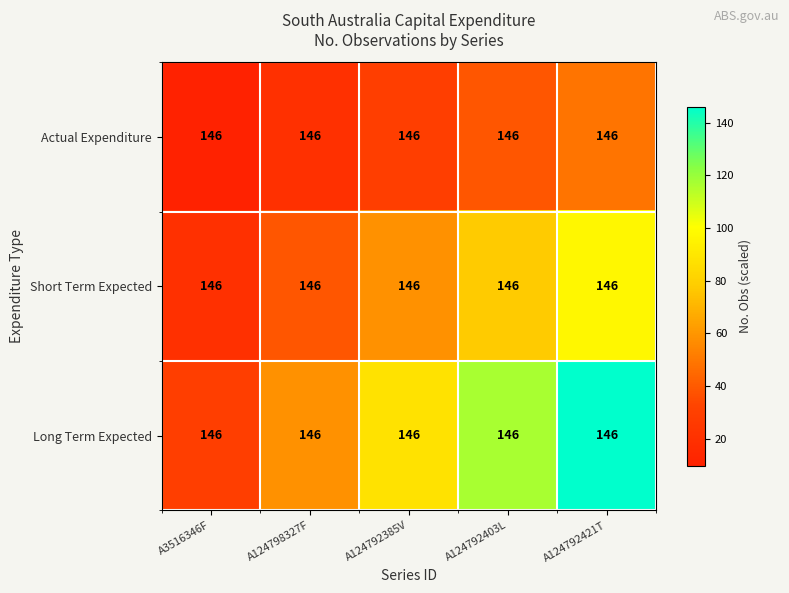

List the series in order of their peak value, lowest first.

Actual Expenditure, Short Term Expected, Long Term Expected